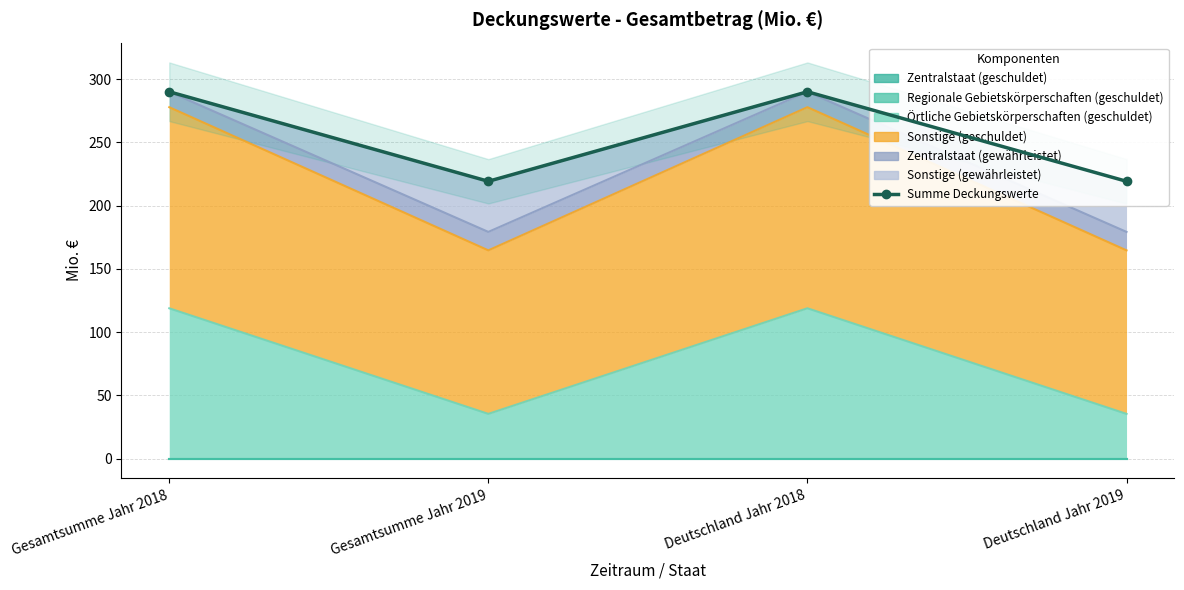

What position from the left is Deutschland Jahr 2018?

3